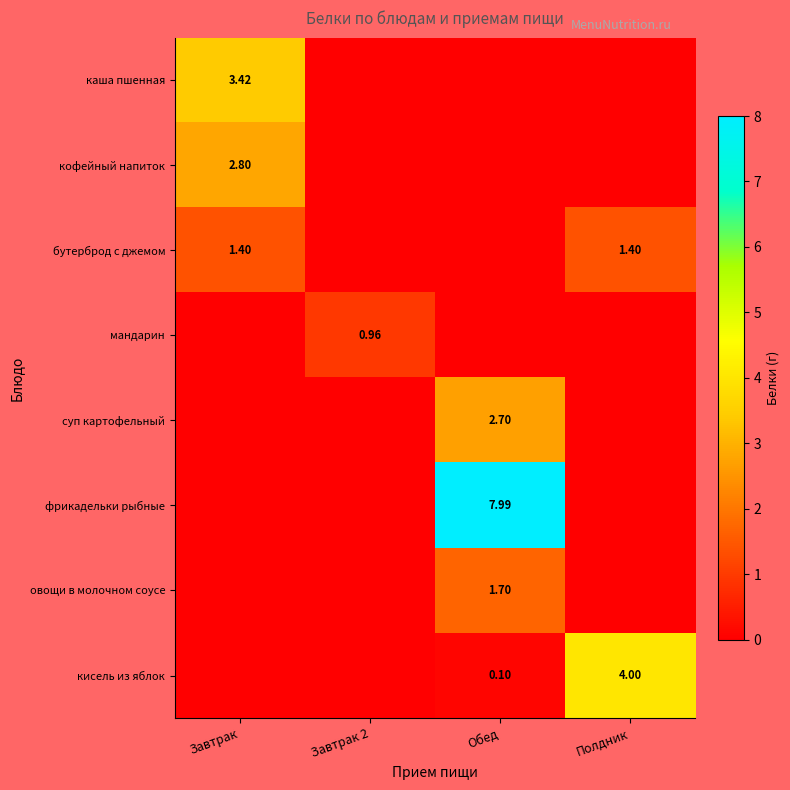

What is the difference between the highest and lowest values at Завтрак?

3.4